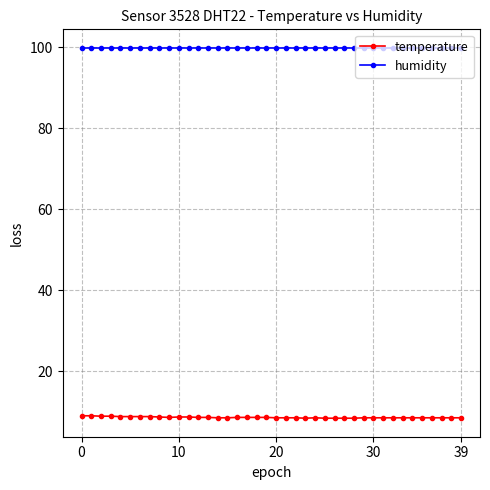

What is the sum of all humidity values?

3996.0